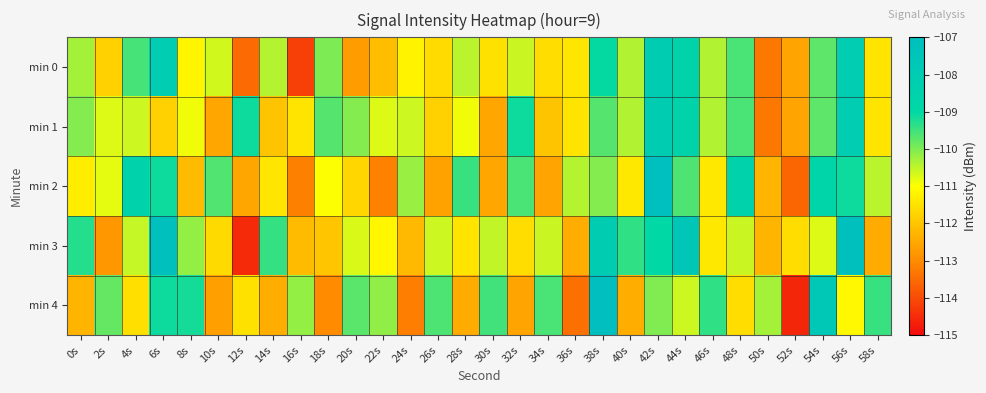

At 38s, list the series in order from largest to smallest.

min 4, min 3, min 0, min 1, min 2